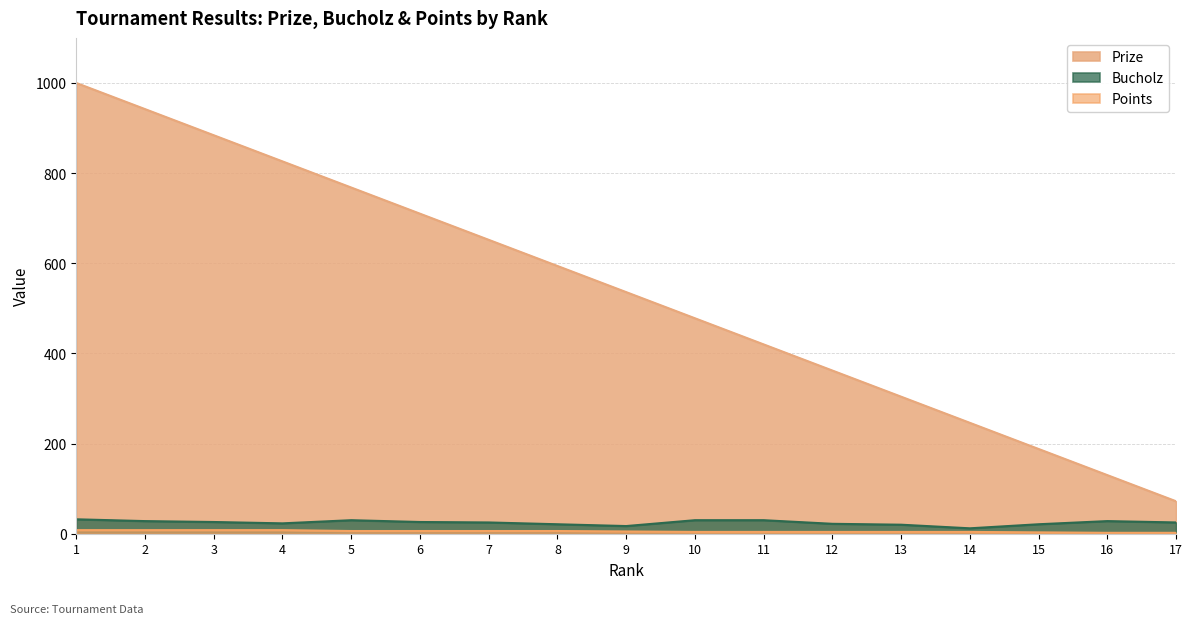

What is the value of the Prize point at the 7th from the left?

652